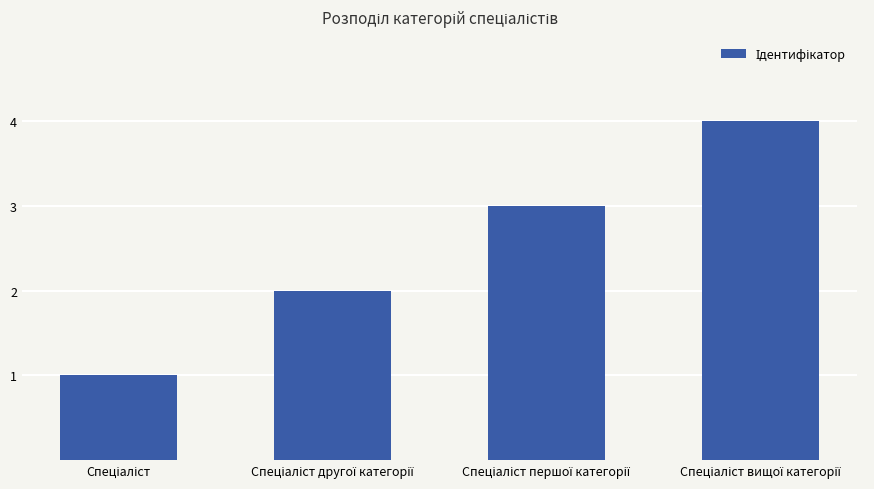

Reading left to right, list all the values displayed in this chart.

1	2	3	4